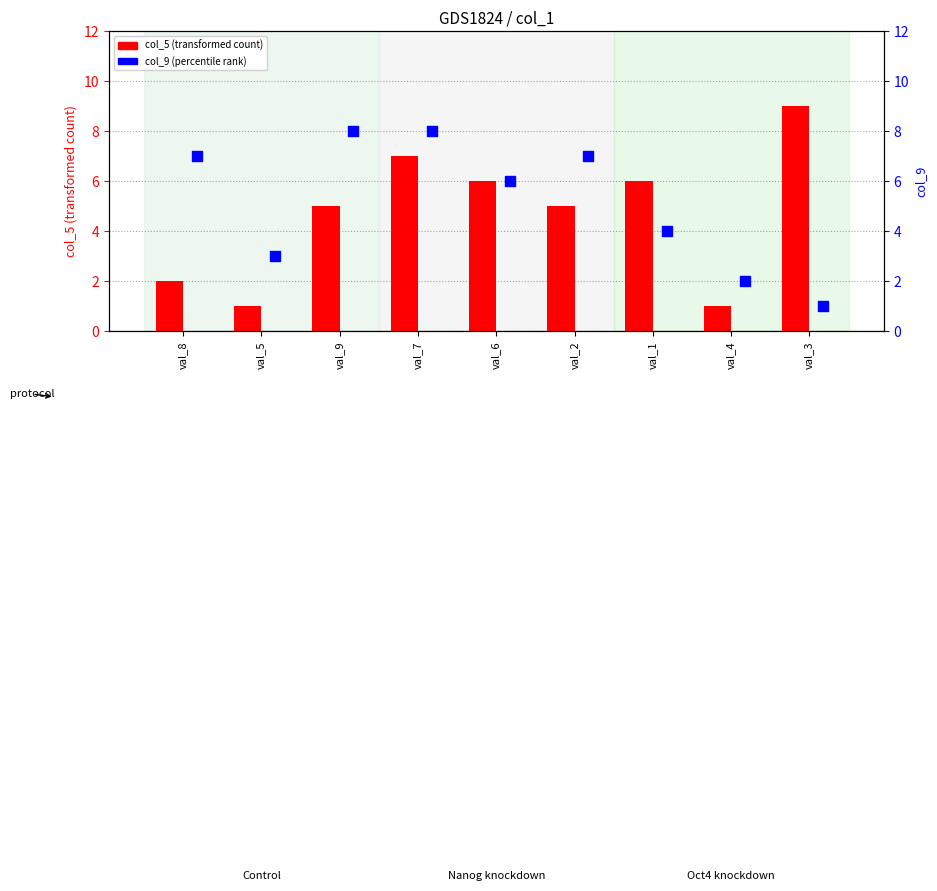

What is the total value across all series at val_7?

15